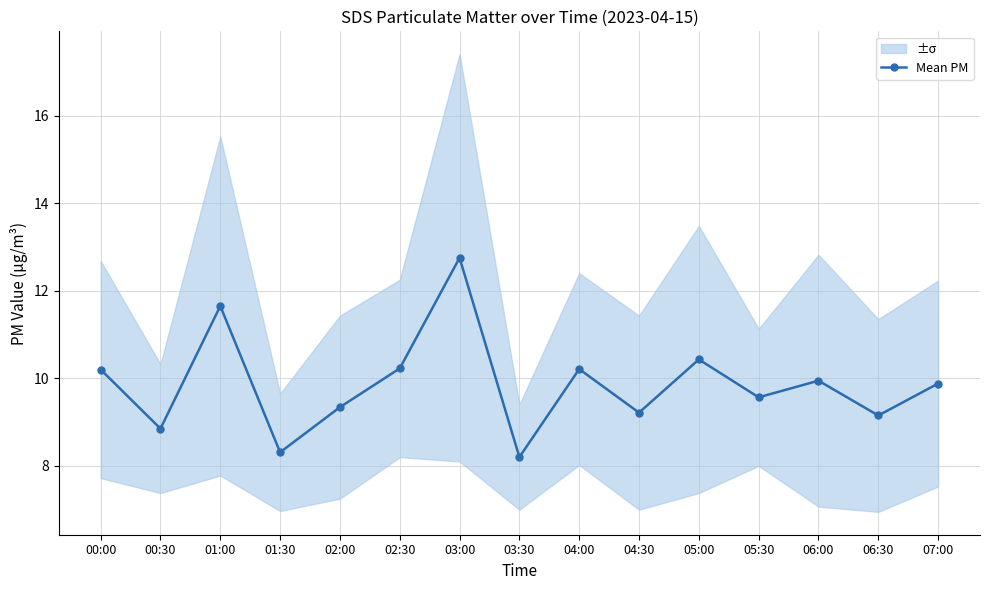

True or false: the data shows 13.9 at 06:30.

False